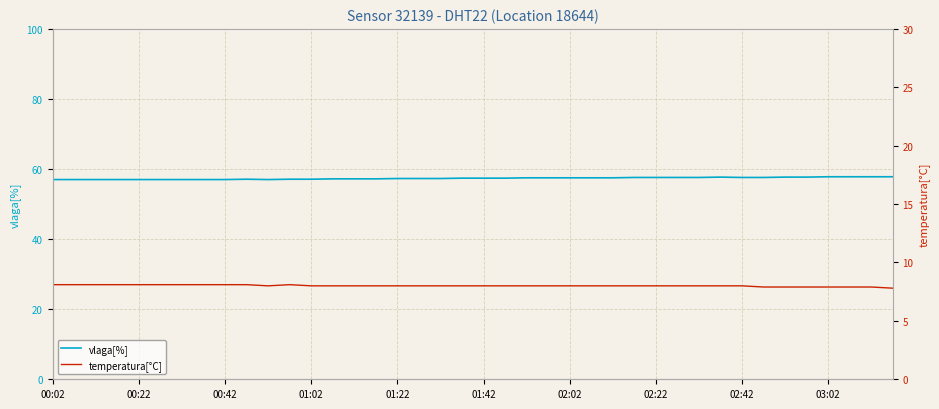

What is the minimum value for vlaga[%]?

57.0